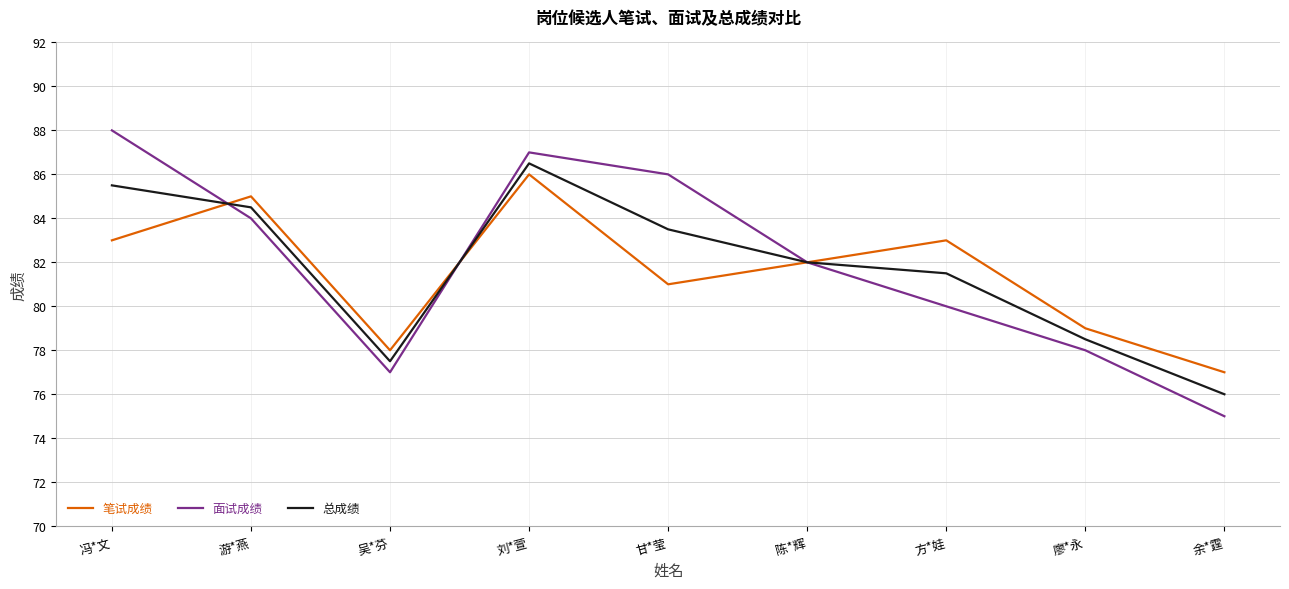

At which label does 总成绩 reach its minimum?

余*霆